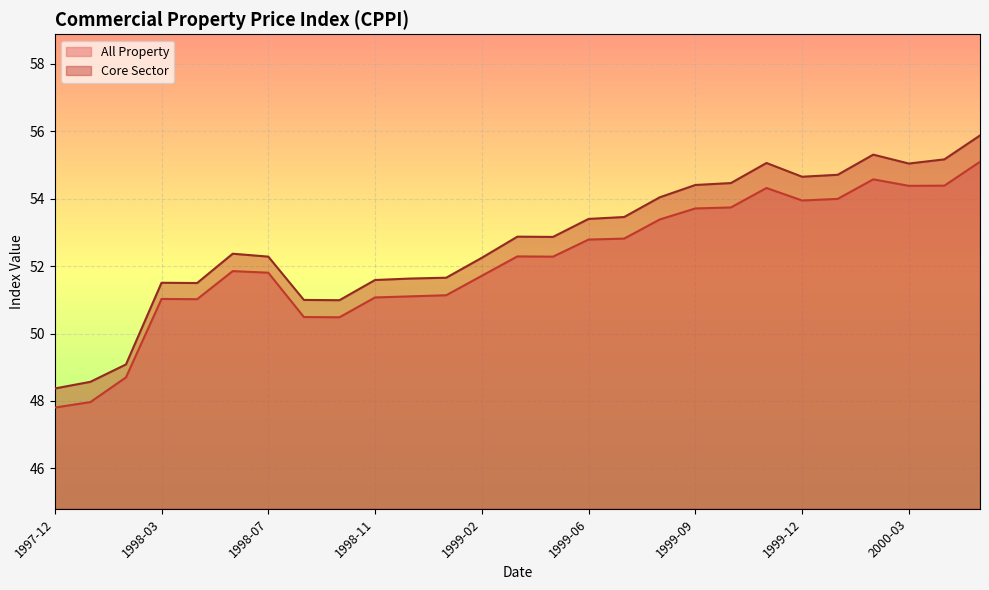

List the labels in order of Core Sector value, largest first.

2000-05, 2000-02, 2000-04, 1999-11, 2000-03, 2000-01, 1999-12, 1999-10, 1999-09, 1999-08, 1999-07, 1999-06, 1999-03, 1999-04, 1998-06, 1998-07, 1999-02, 1999-01, 1998-12, 1998-11, 1998-03, 1998-04, 1998-09, 1998-10, 1998-02, 1998-01, 1997-12